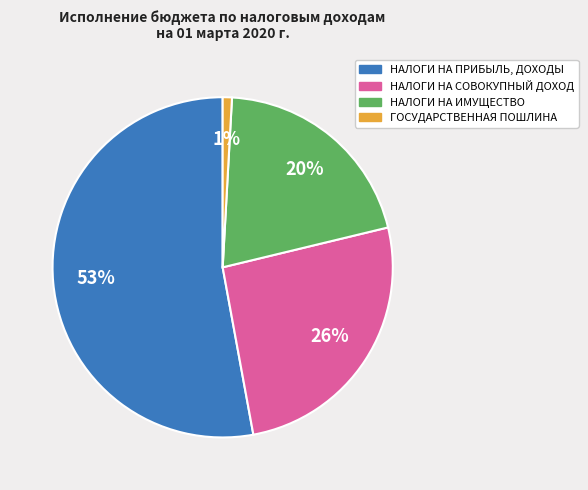

To the nearest percent, what portion does НАЛОГИ НА ПРИБЫЛЬ, ДОХОДЫ represent?

53%